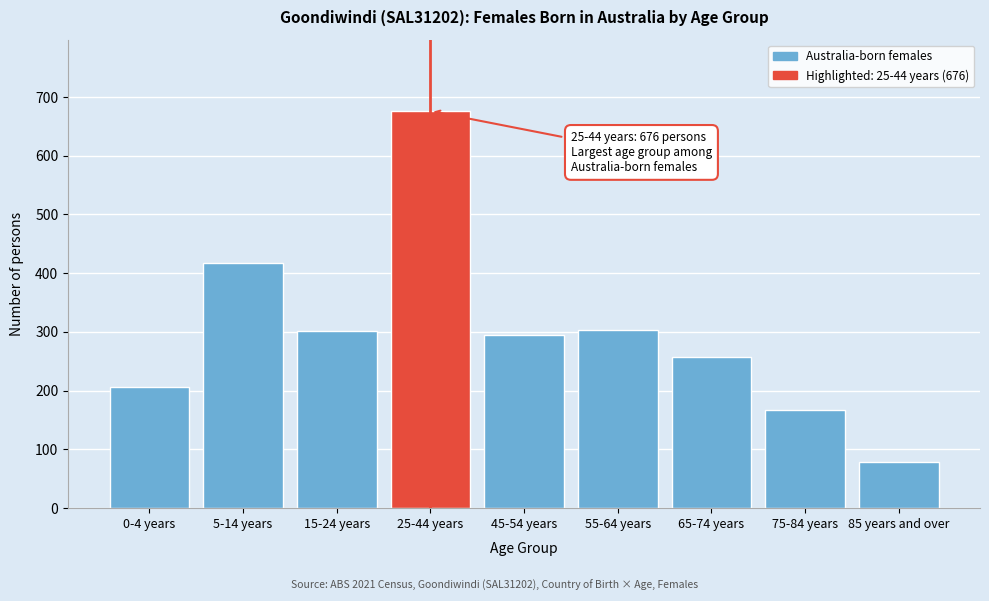

What is the difference between the maximum and second lowest values?

509